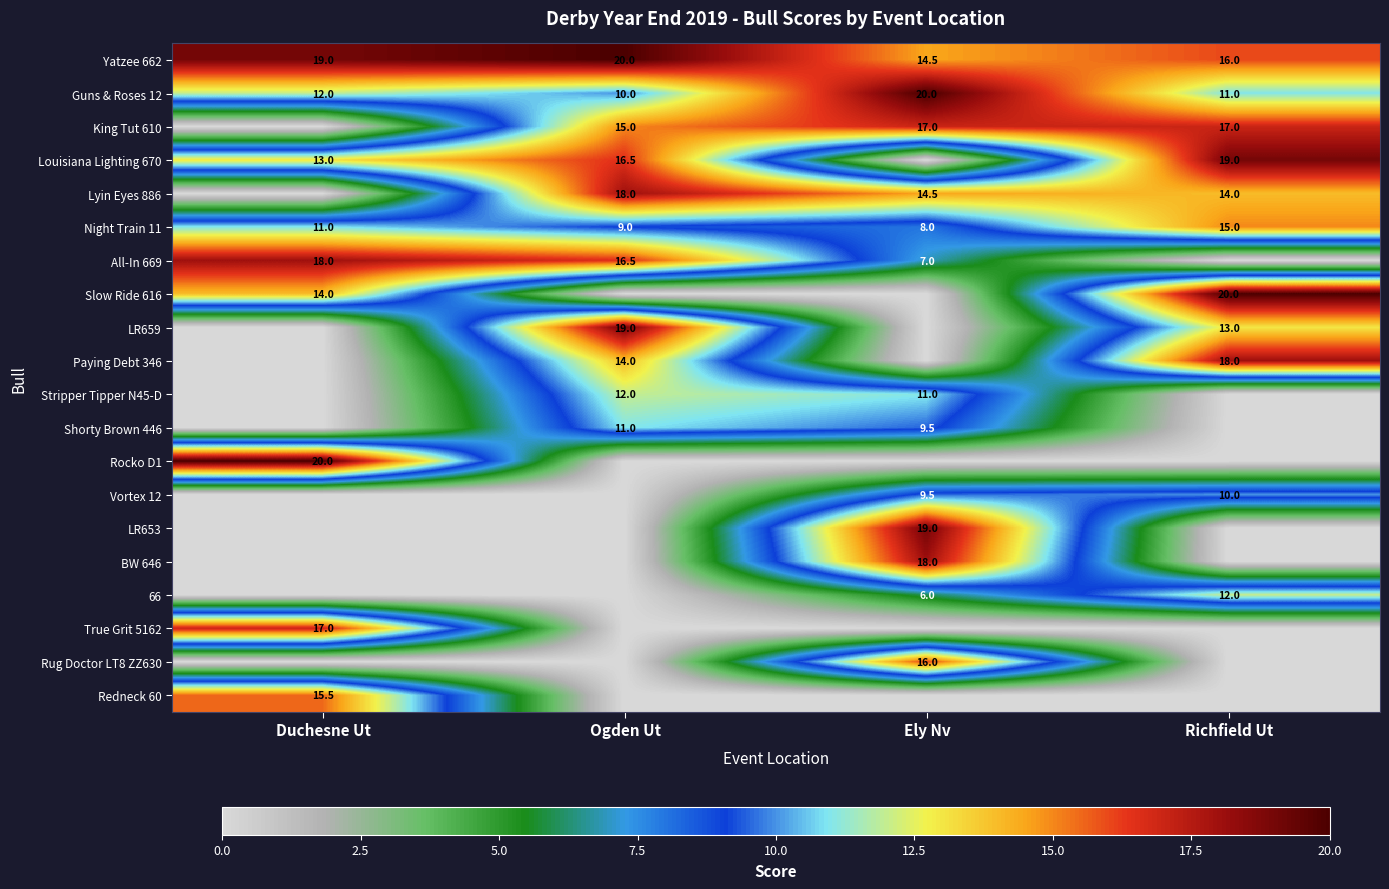

Where is Yatzee 662 nearest to the value 17?

Richfield Ut